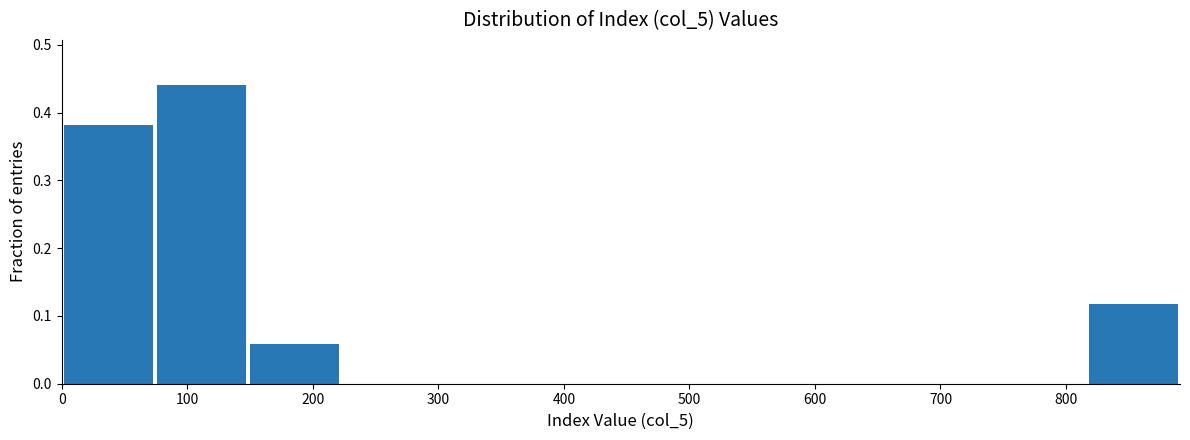

What is the height of the bar covering 820 to 890 on the x-axis? Neither the bar edges nor the heights are printed on the chart, so give them approximately, as read against the axes.

0.12